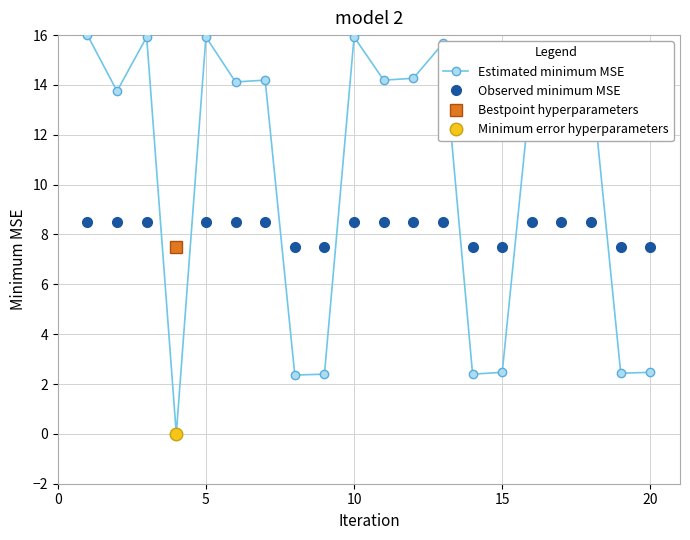

Does the chart display data point markers on the line(s)?

Yes